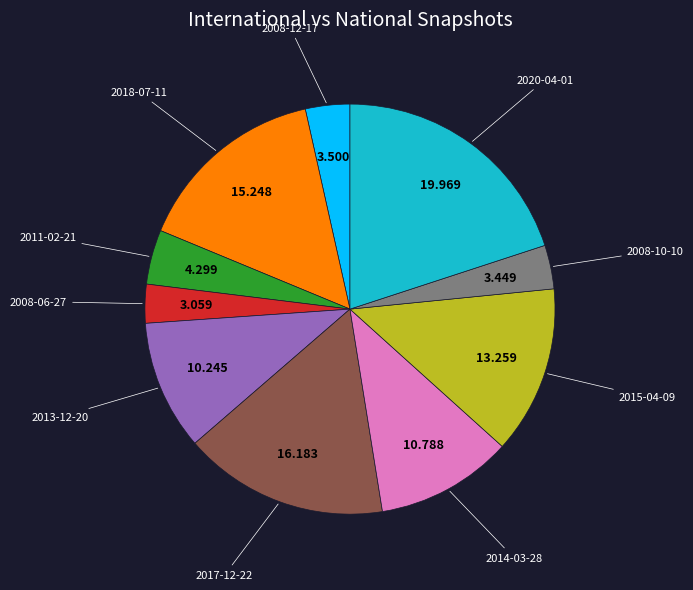

Is there a majority slice in this chart?

No